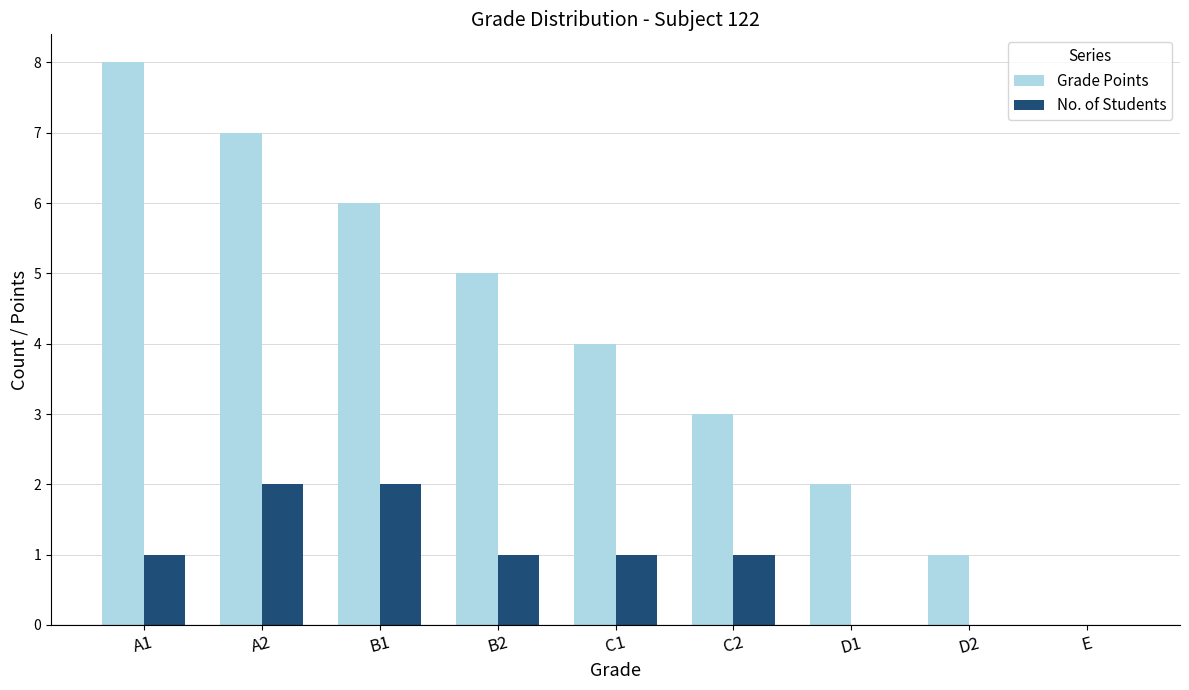

Is it true that Grade Points equals 8 at A1?

True